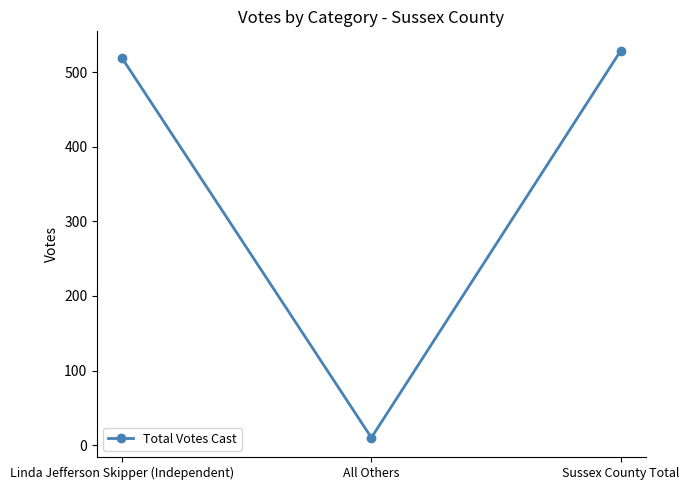

How many values are below 519?

1